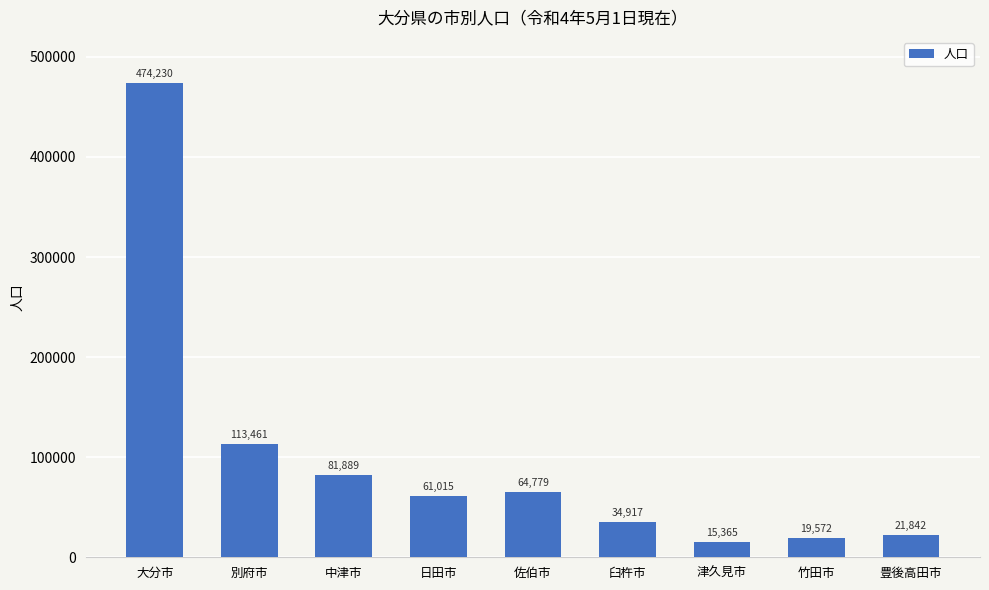

What position from the right is 中津市?

7